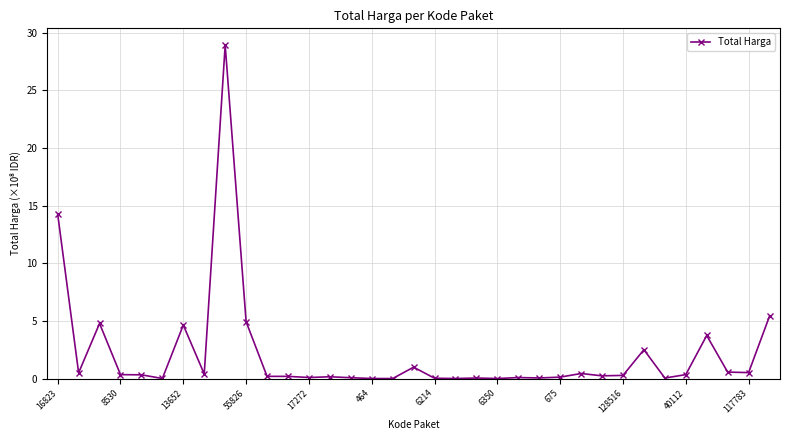

What is the value of the 11th point from the left?

0.2